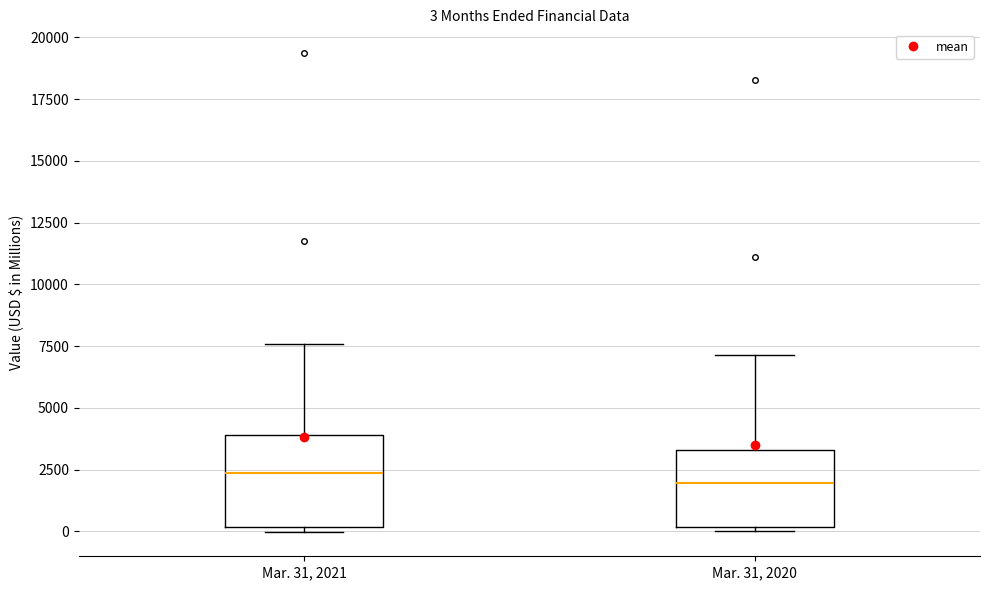

Which box is the tallest, from its lower edge to its upper edge?

Mar. 31, 2021